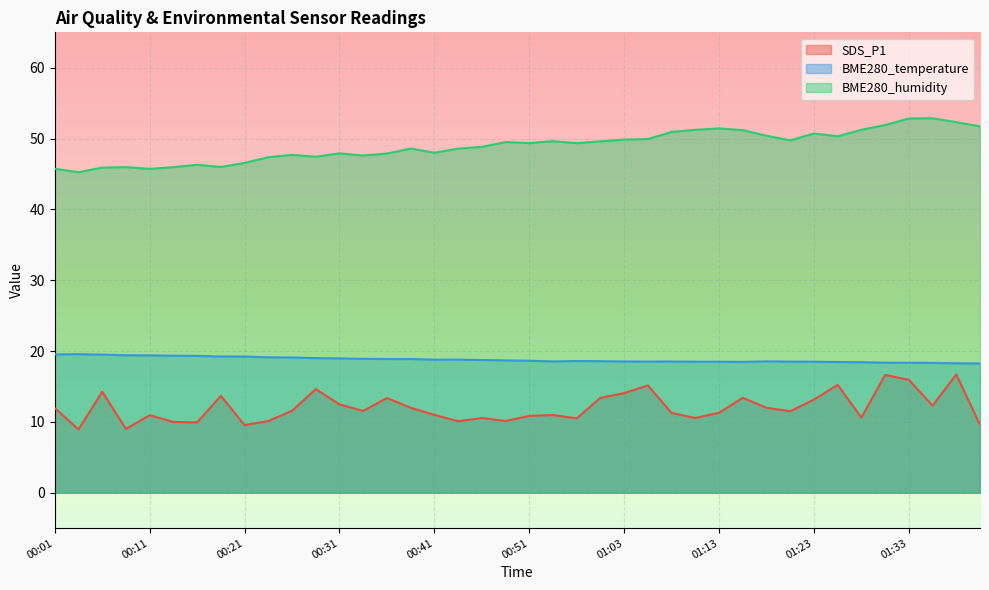

The BME280_humidity series shows 49.9 at 01:03. True or false?

True